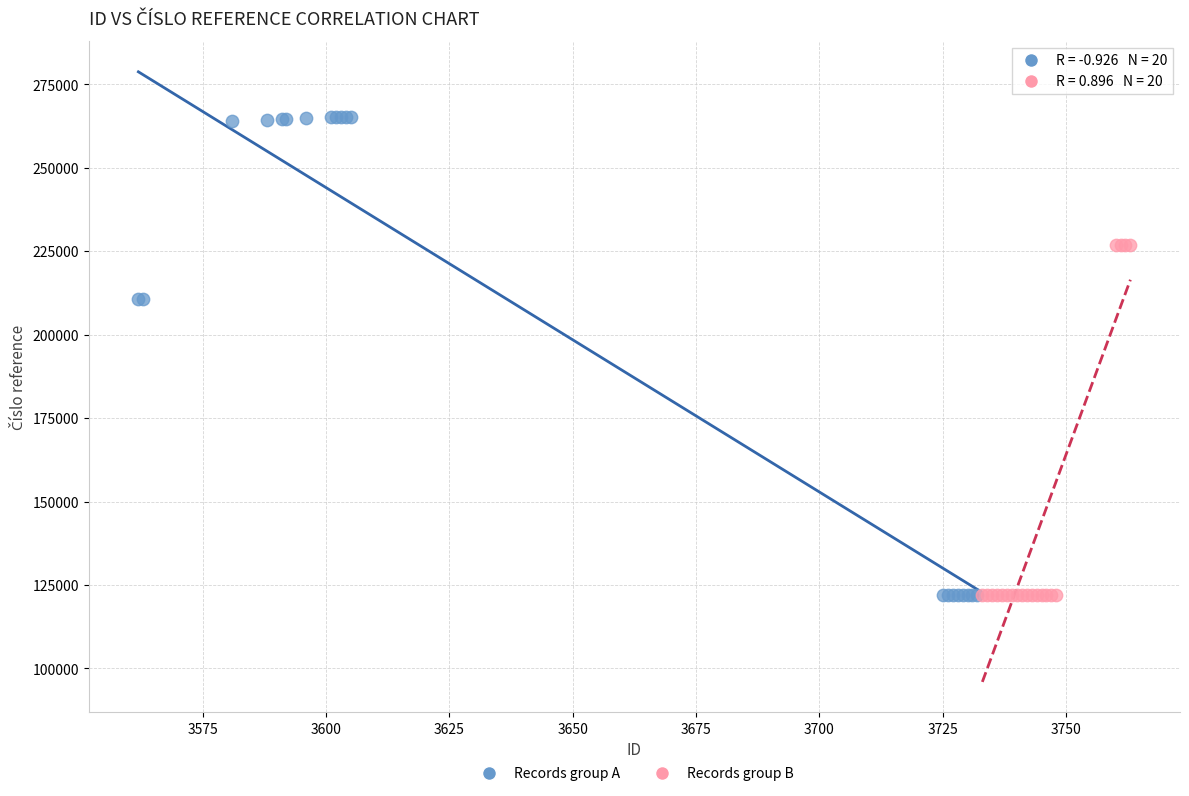

Which series has the widest spread of Y values?

Records group A